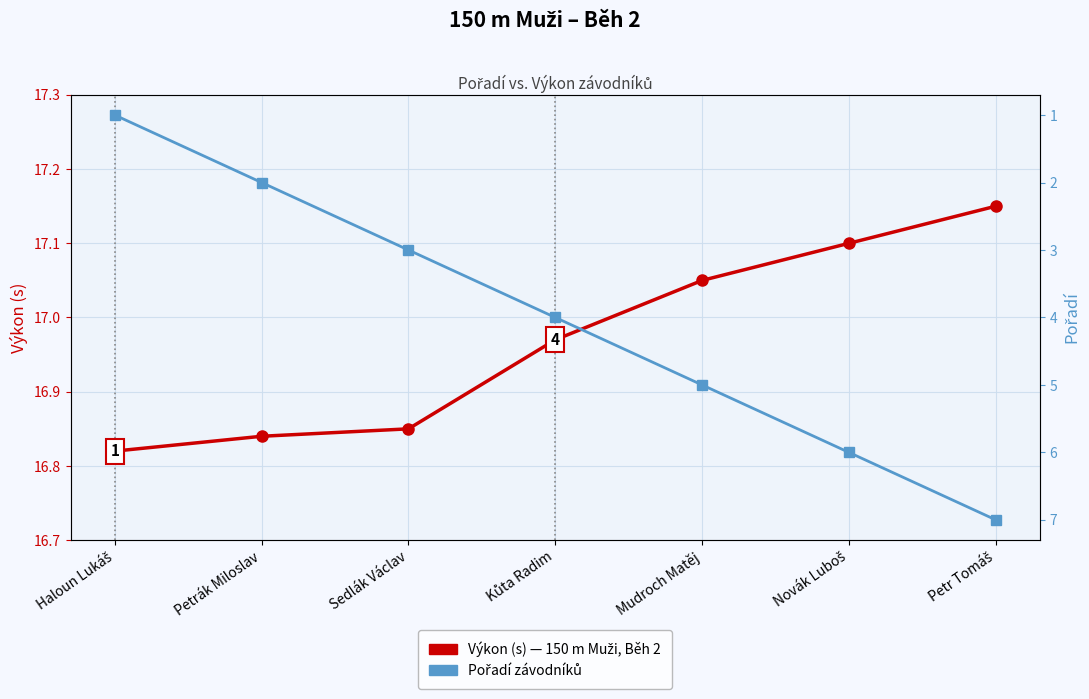

True or false: Výkon (s) has more than 2 points higher than both neighbors.

False